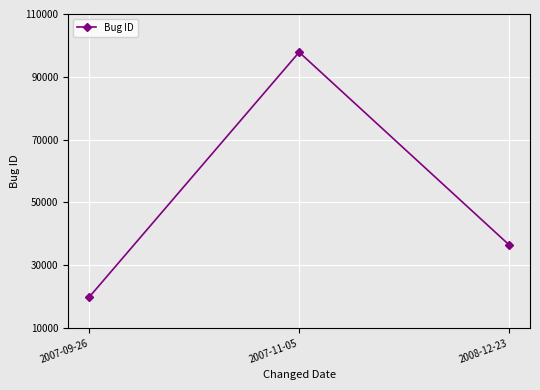

How many lines are shown in the chart?

1